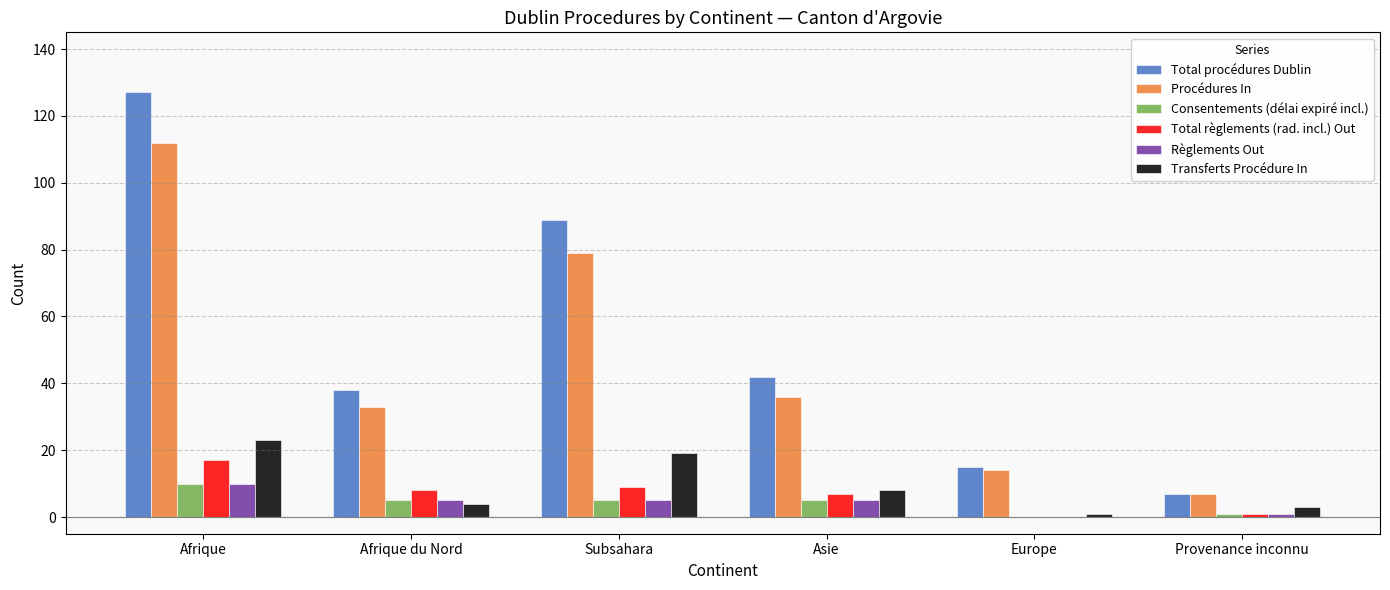

What is the total value across all series at Europe?

30